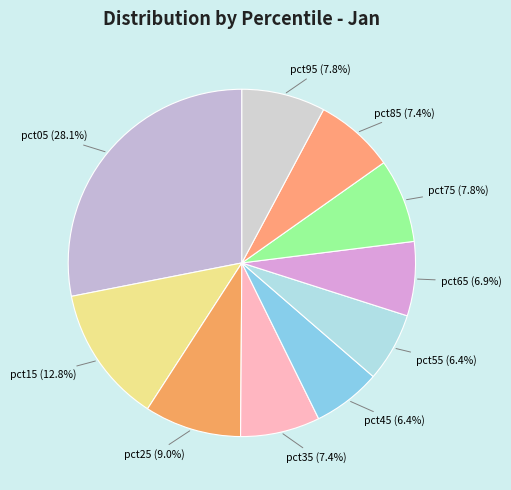

To the nearest percent, what portion does pct95 represent?

8%